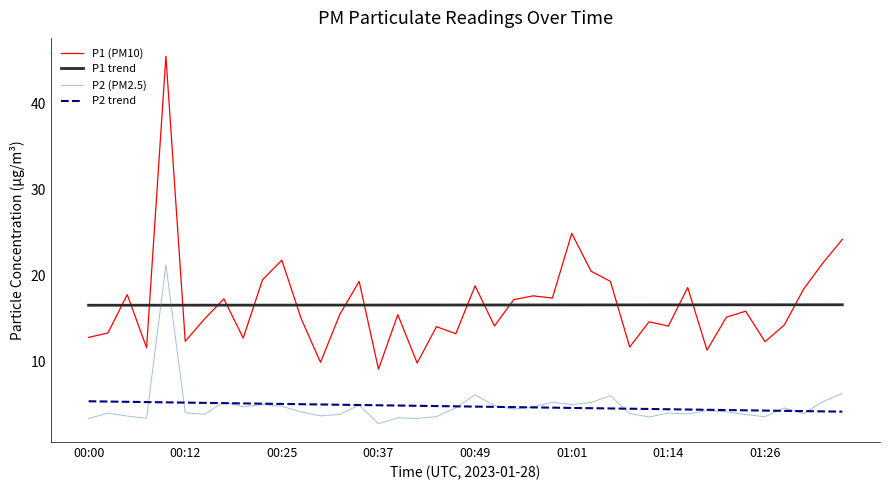

What is the highest value of the P2 trend series?

5.3